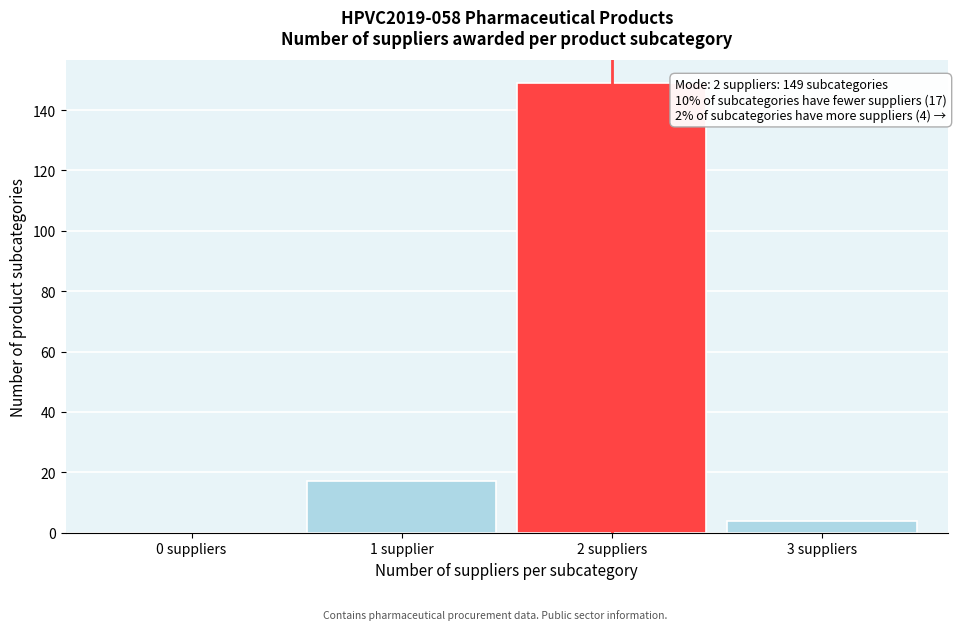

Reading left to right, list all the values displayed in this chart.

0 suppliers=0	1 supplier=17	2 suppliers=149	3 suppliers=4